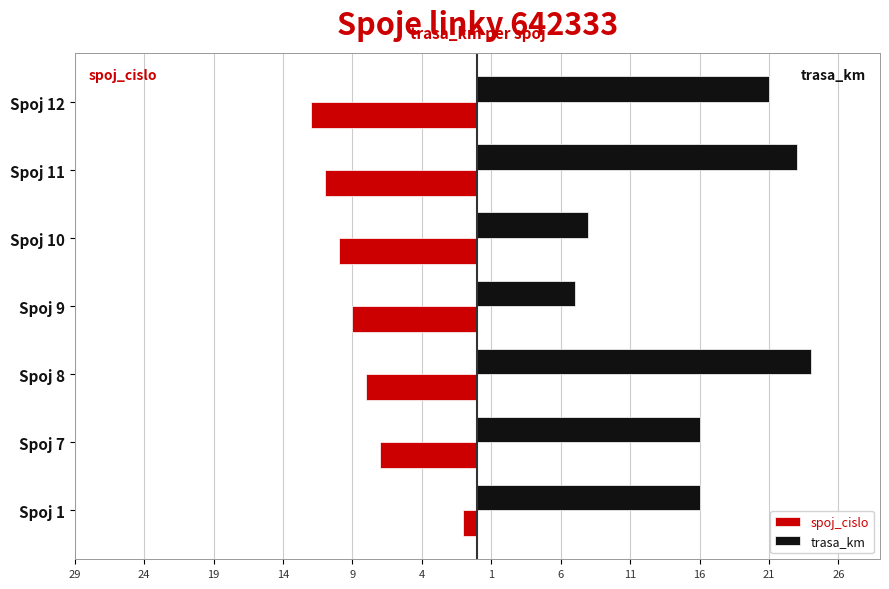

Which series has the largest total across all categories?

trasa_km